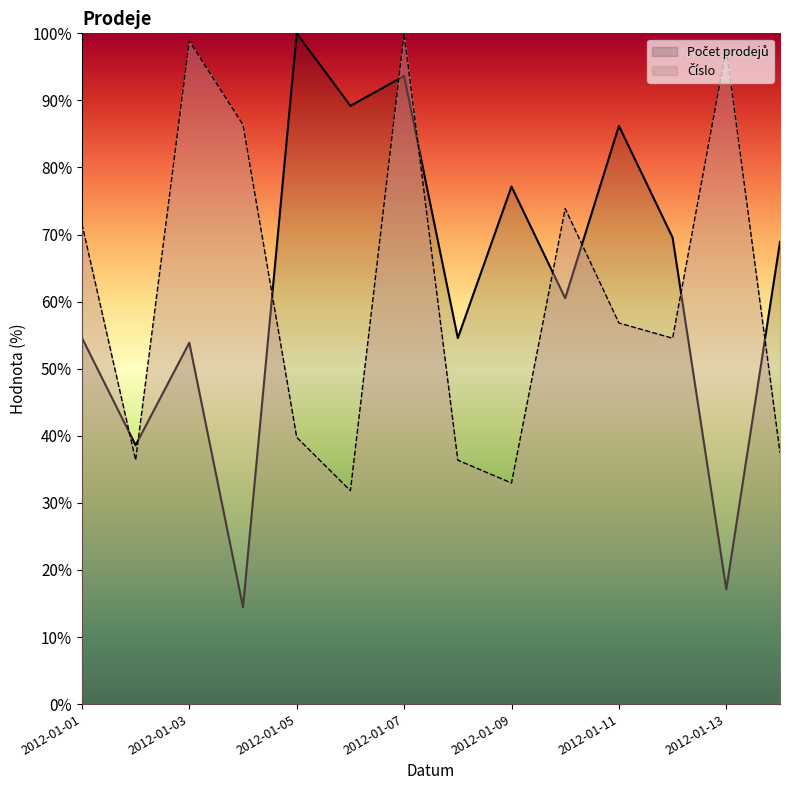

Where do Počet prodejů and Číslo first cross each other?

2012-01-01 and 2012-01-02